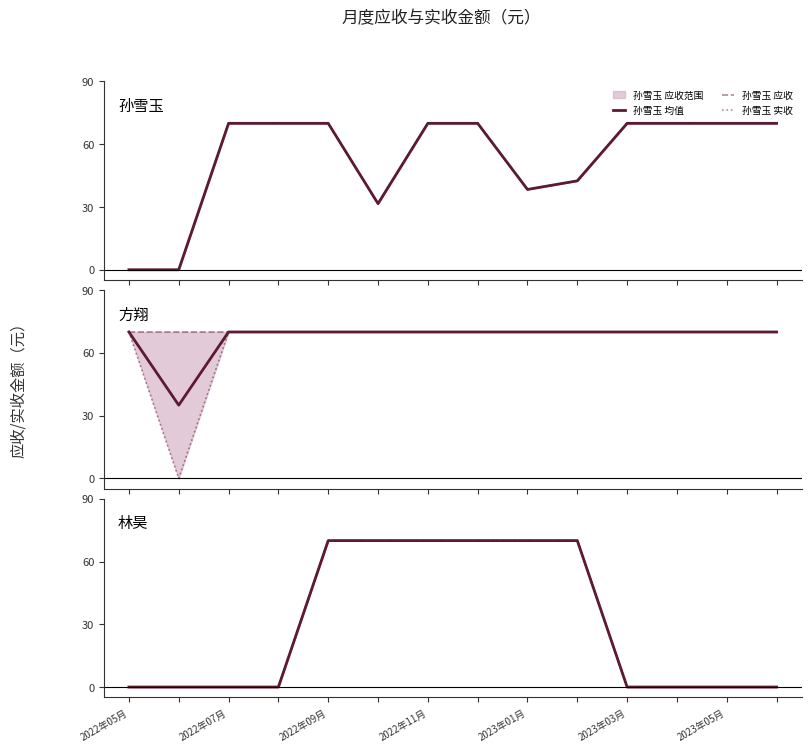

What position from the right is 2022年08月?

11